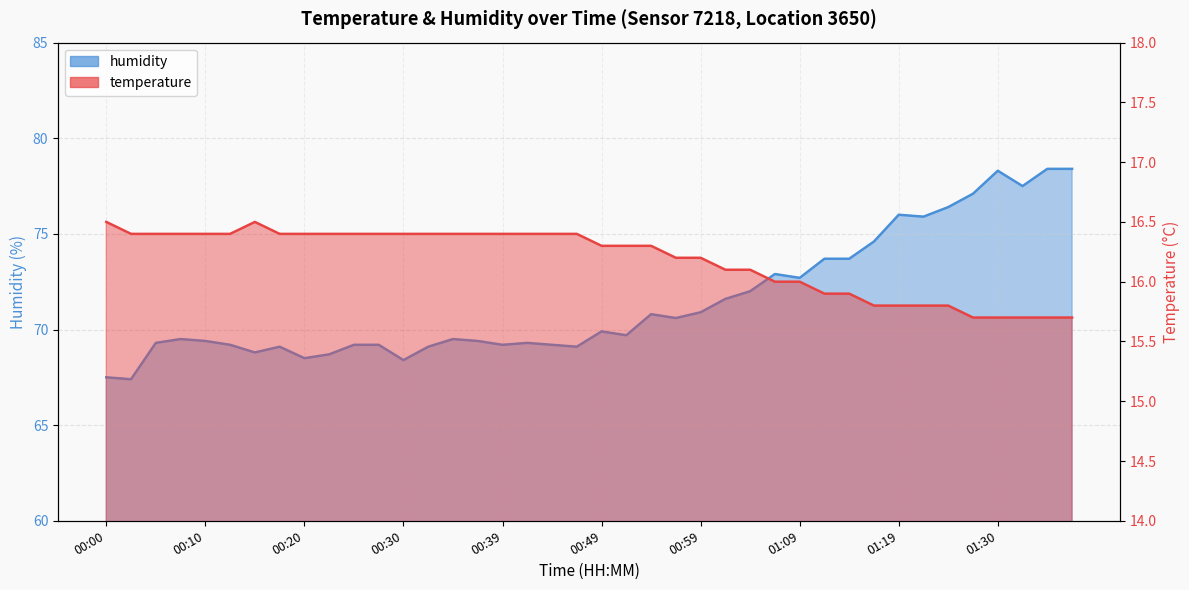

True or false: humidity has a value of 25.5 at 00:59.

False